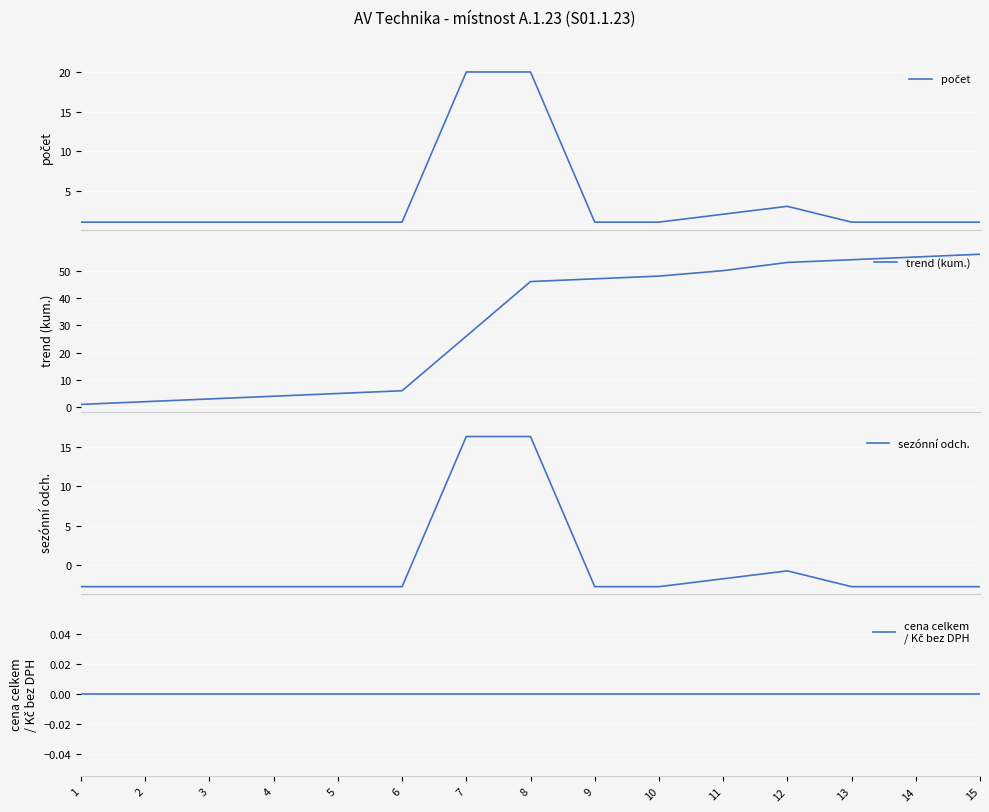

At which category does the chart reach its peak across all series?

15